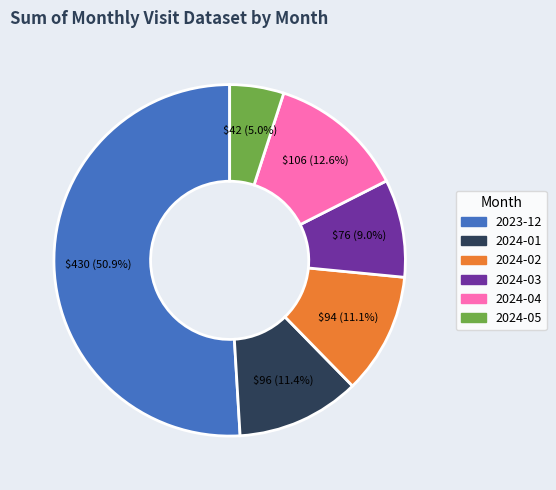

Is there any slice that represents more than half of the pie?

Yes